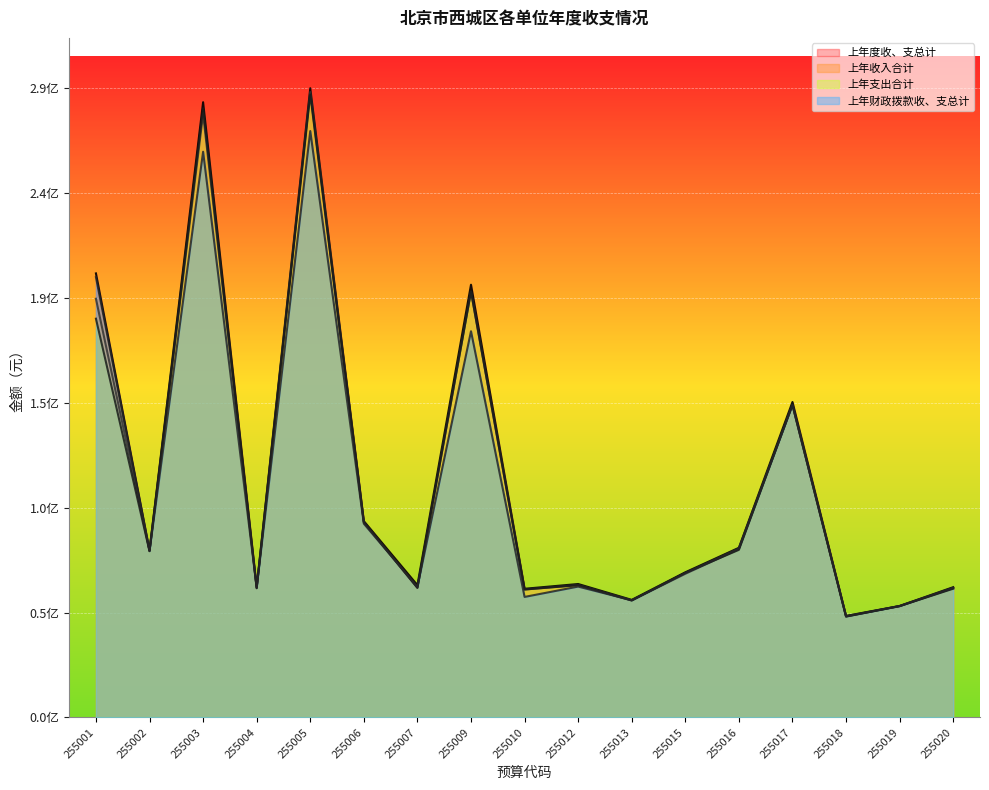

At which label does 上年收入合计 first exceed 66281214?

255001